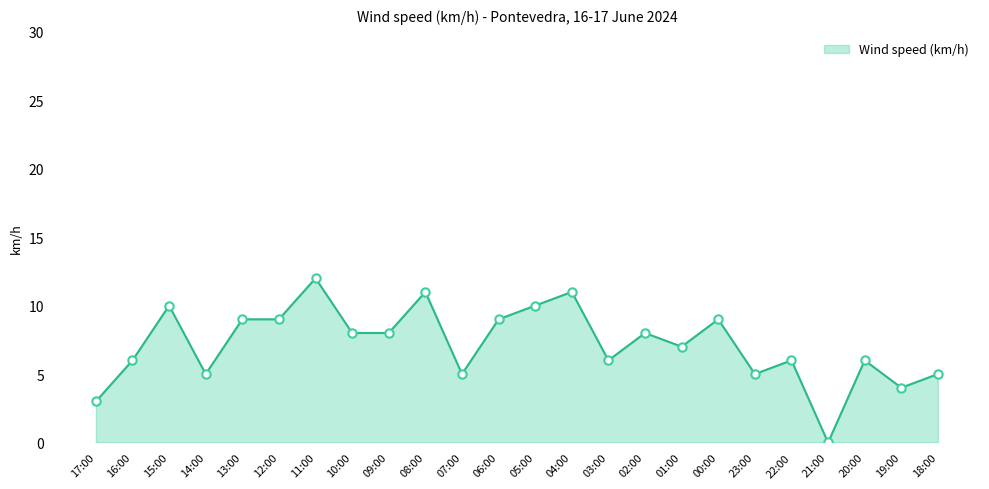

Which has a higher value, 02:00 or 01:00?

02:00